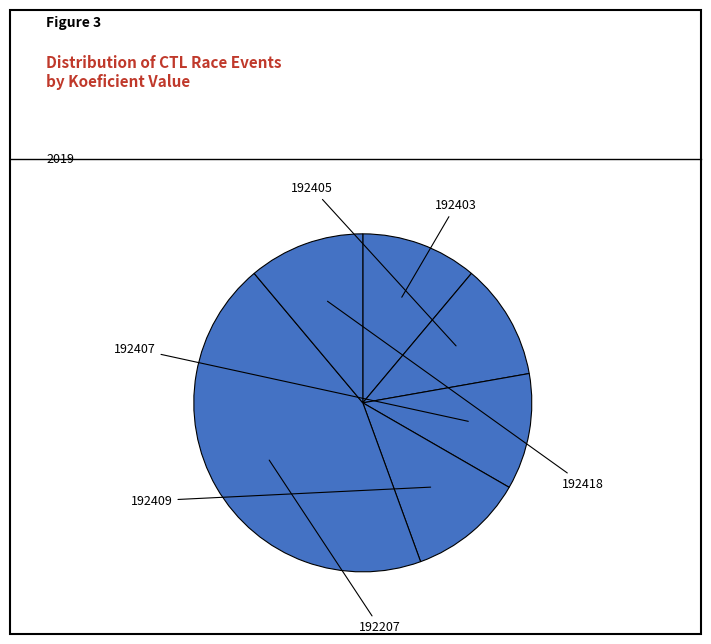

To the nearest percent, what percentage of the pie is 192407?

11%